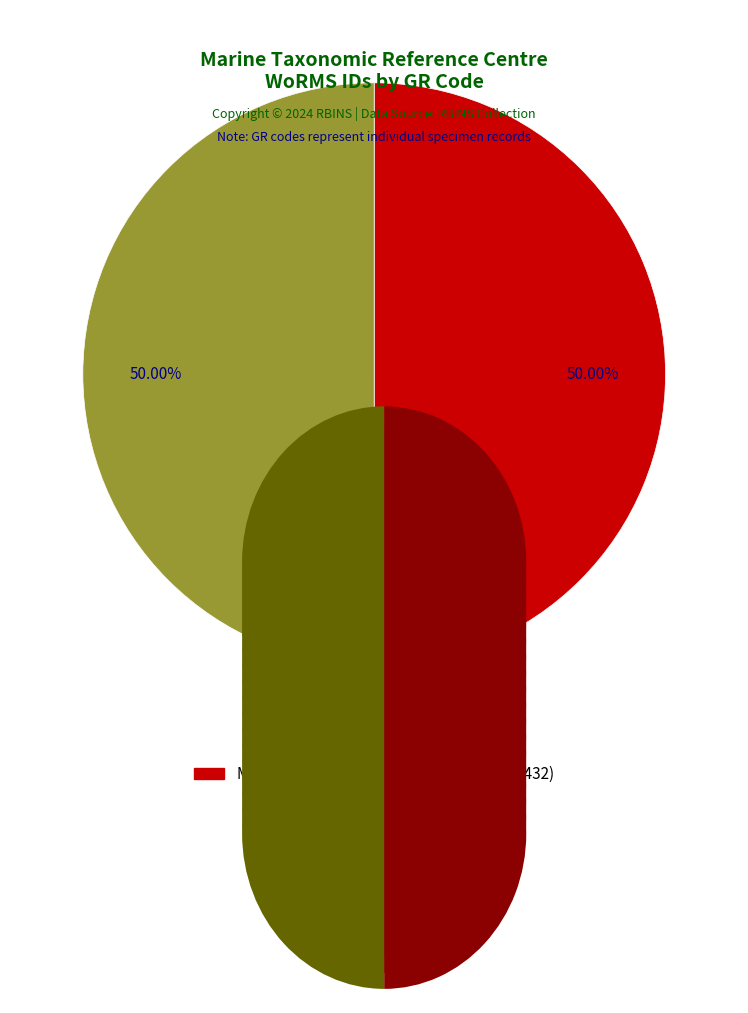

What is the smallest slice in the pie chart?

MTRC3